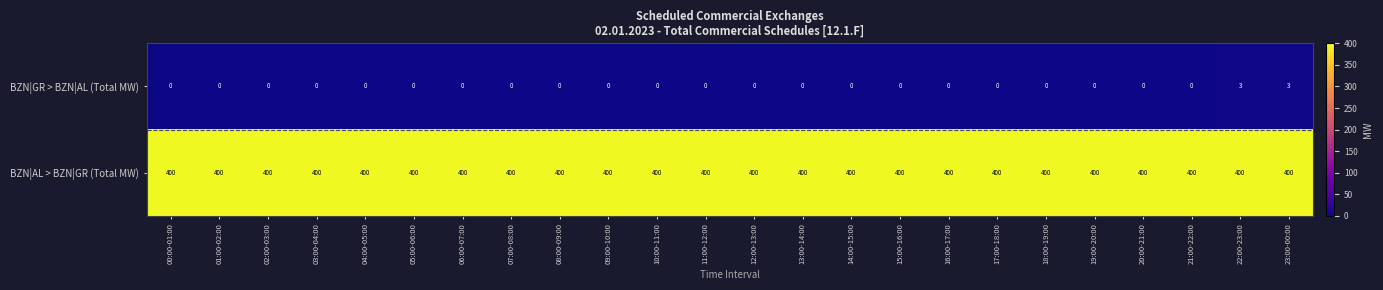

What is the lowest value of the BZN|AL > BZN|GR (Total MW) series?

400